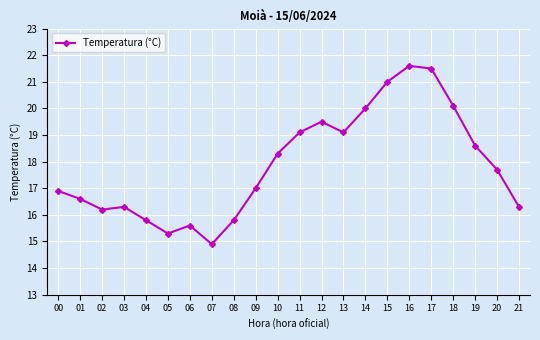

Does the chart display data point markers on the line(s)?

Yes